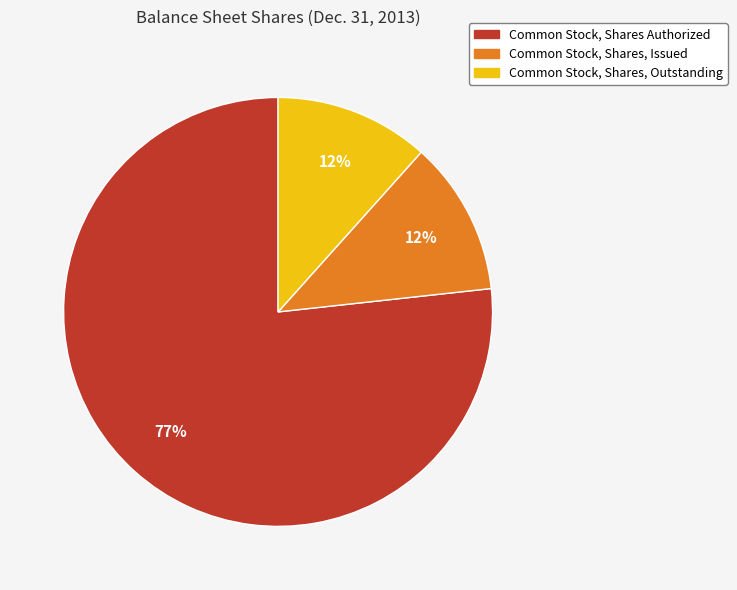

Is it true that Common Stock, Shares, Outstanding is 12% of the pie?

True